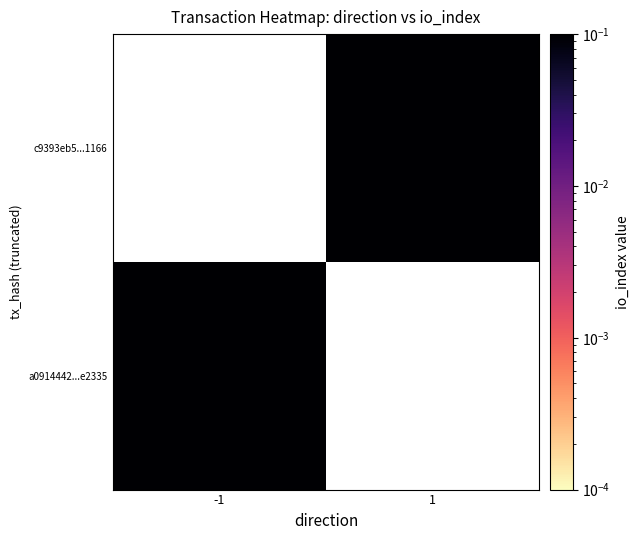

List the series in order of their overall mean, highest first.

a0914442...e2335, c9393eb5...1166